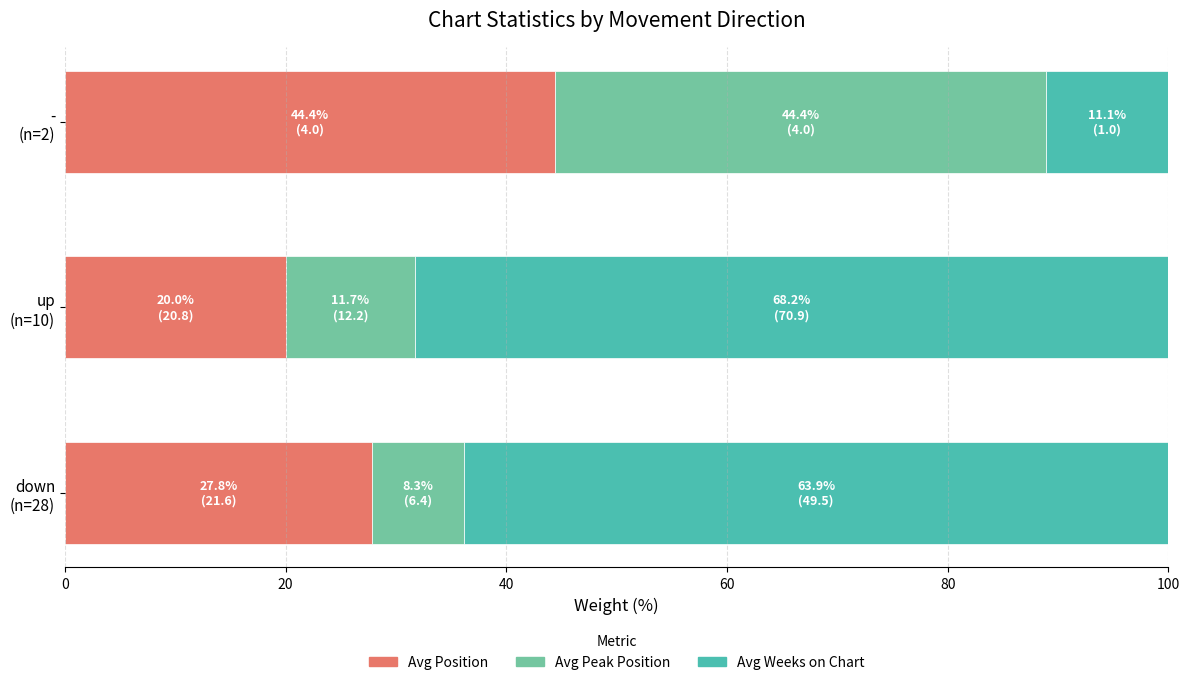

What are all the series names shown in the legend?

Avg Position, Avg Peak Position, Avg Weeks on Chart